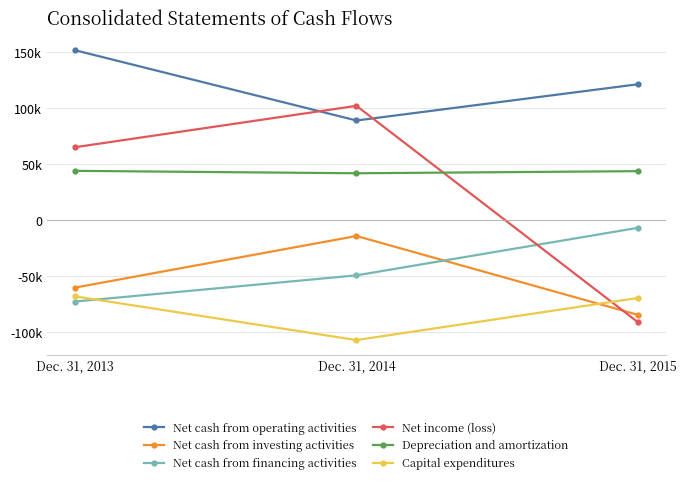

Reading left to right, extract all data points from this chart.

Net cash from operating activities: Dec. 31, 2013=151903	Dec. 31, 2014=89173	Dec. 31, 2015=121517
Net cash from investing activities: Dec. 31, 2013=-60063	Dec. 31, 2014=-14002	Dec. 31, 2015=-84366
Net cash from financing activities: Dec. 31, 2013=-72528	Dec. 31, 2014=-49158	Dec. 31, 2015=-6730
Net income (loss): Dec. 31, 2013=65323	Dec. 31, 2014=102278	Dec. 31, 2015=-90828
Depreciation and amortization: Dec. 31, 2013=44198	Dec. 31, 2014=42030	Dec. 31, 2015=43917
Capital expenditures: Dec. 31, 2013=-67929	Dec. 31, 2014=-106973	Dec. 31, 2015=-69404